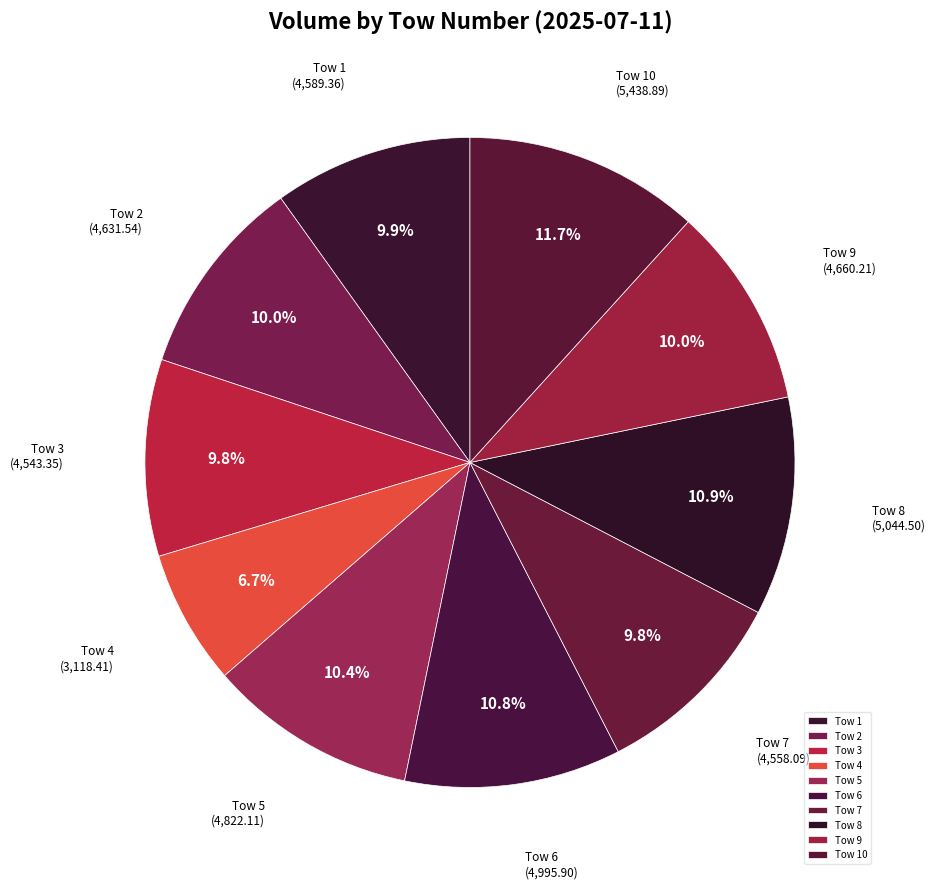

To the nearest percent, what is the difference between the largest and smallest slice percentages?

5%